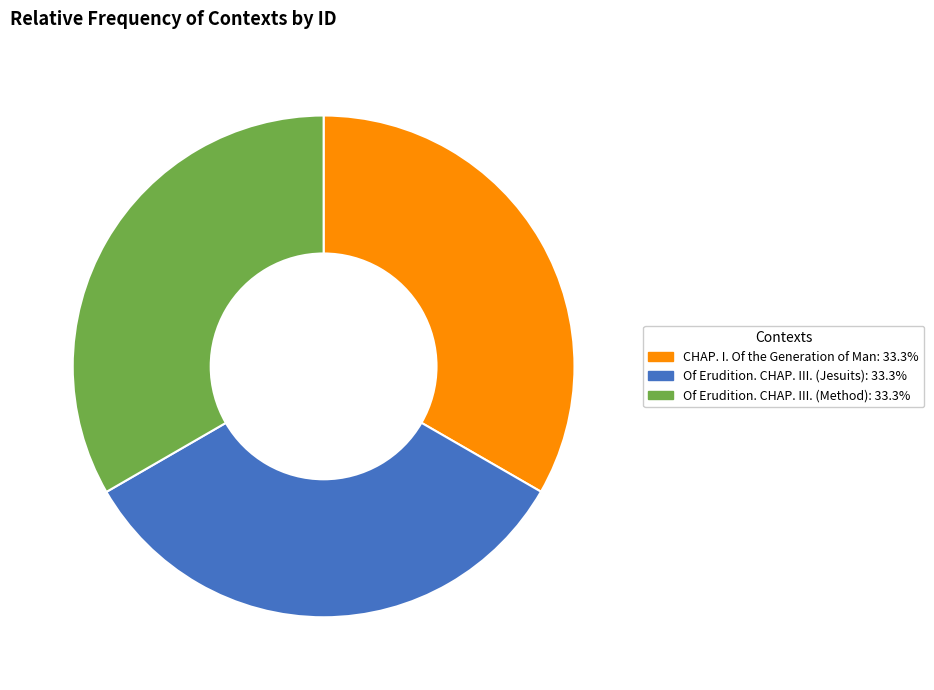

True or false: CHAP. I. Of the Generation of Man accounts for 19% of the total.

False